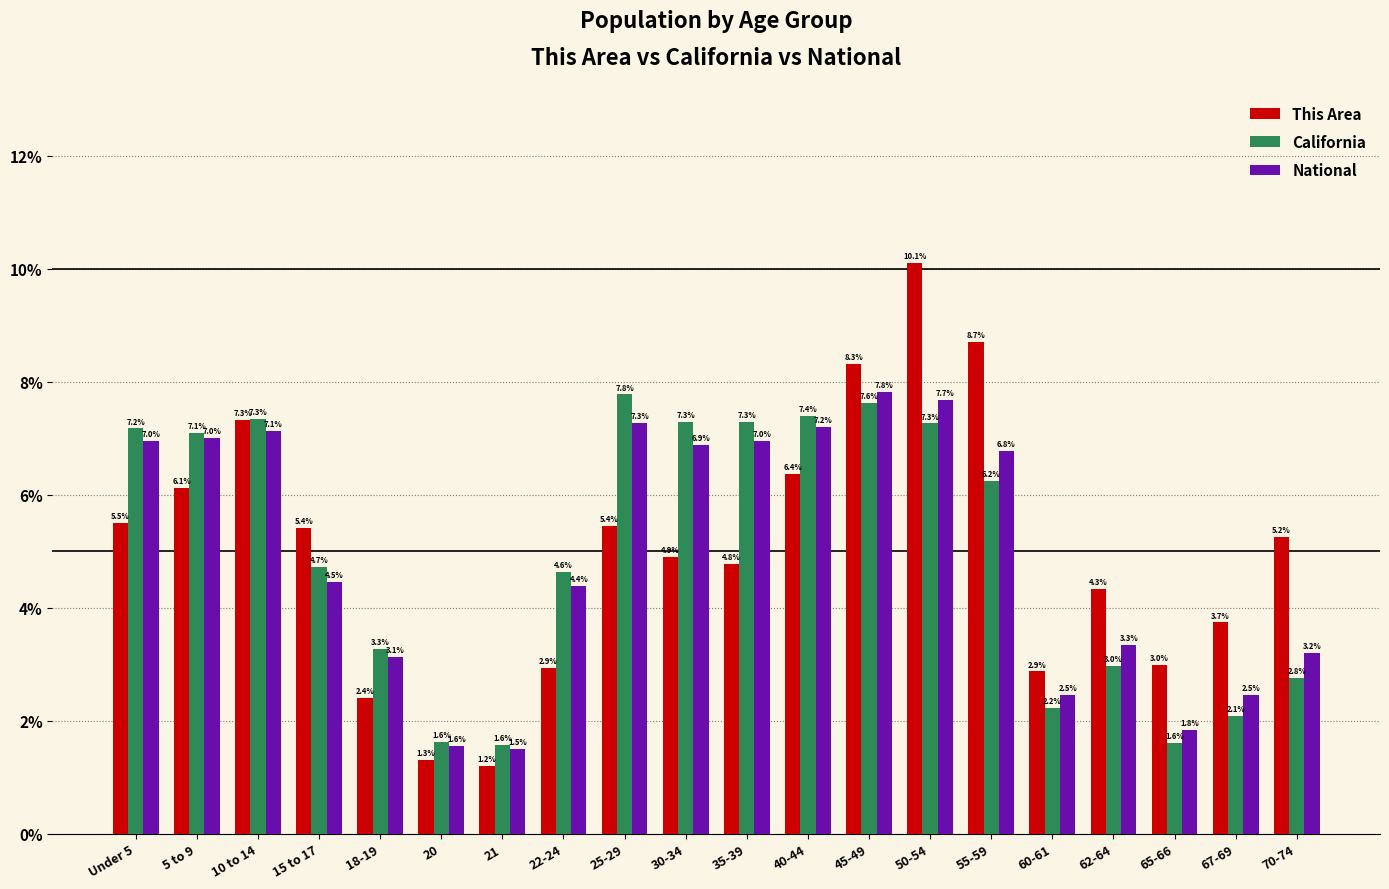

What is the greatest value displayed?

10.1